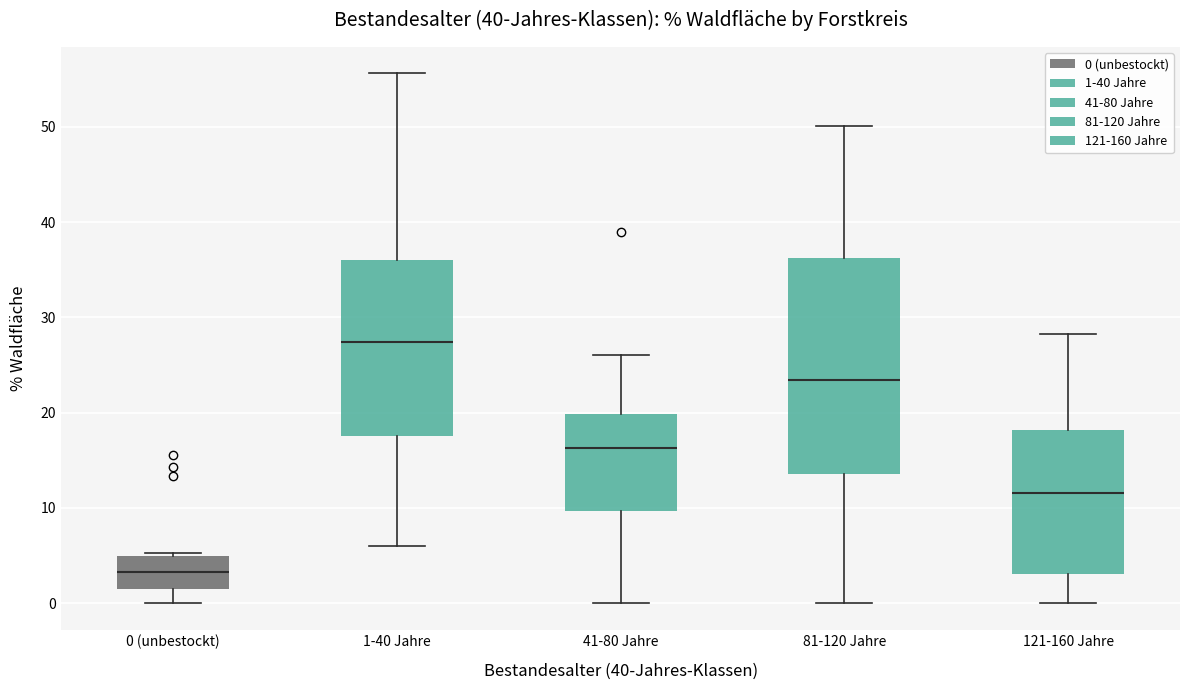

Where does the upper whisker of the box for 1-40 Jahre end on the y-axis? The values are not printed on the chart, so give them approximately, as read against the axis.

56